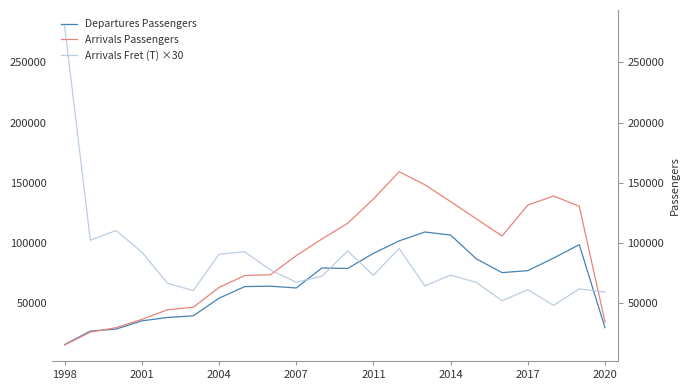

What are all the series names shown in the legend?

Departures Passengers, Arrivals Passengers, Arrivals Fret (T) ×30